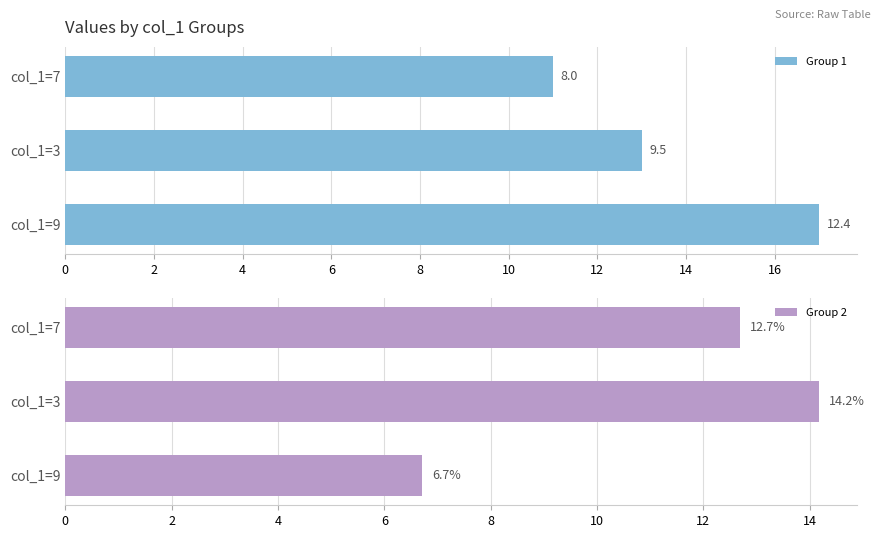

The value of Group 2 at col_1=9 is 6.7. True or false?

True